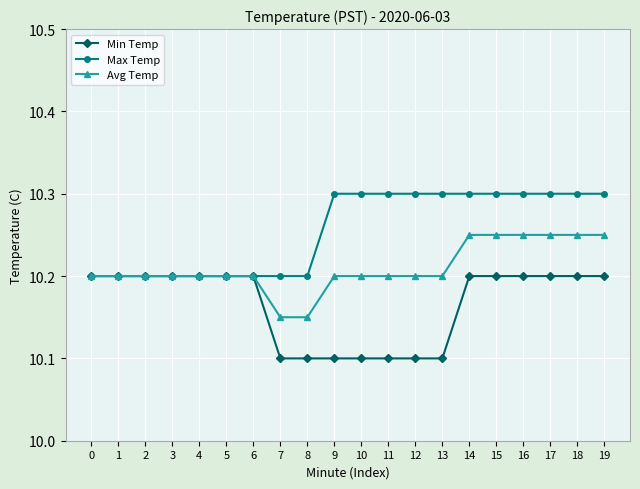

What is the maximum value shown in the chart?

10.3